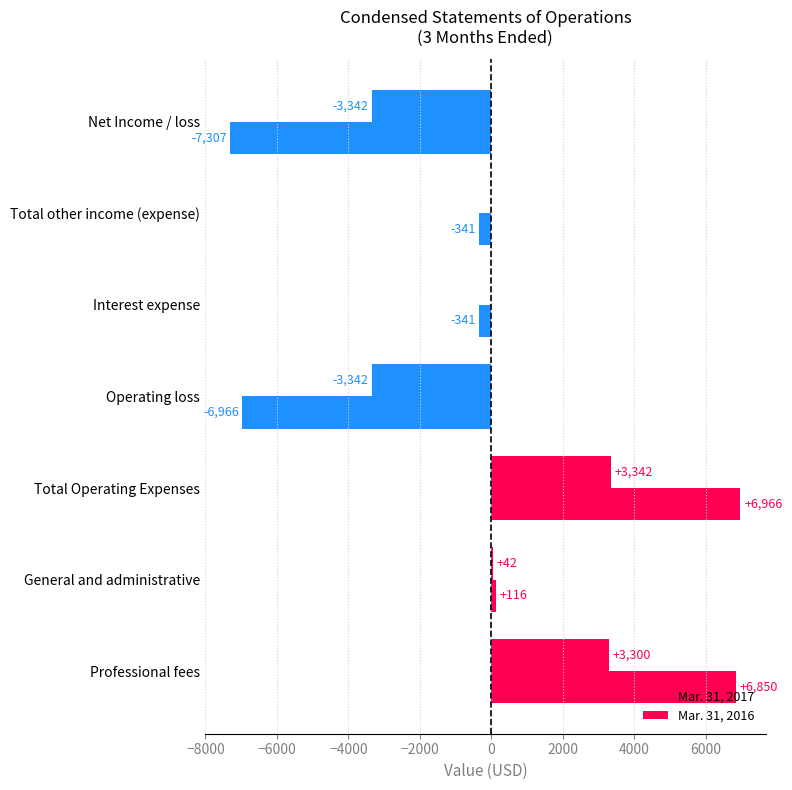

What is the maximum value shown in the chart?

6966